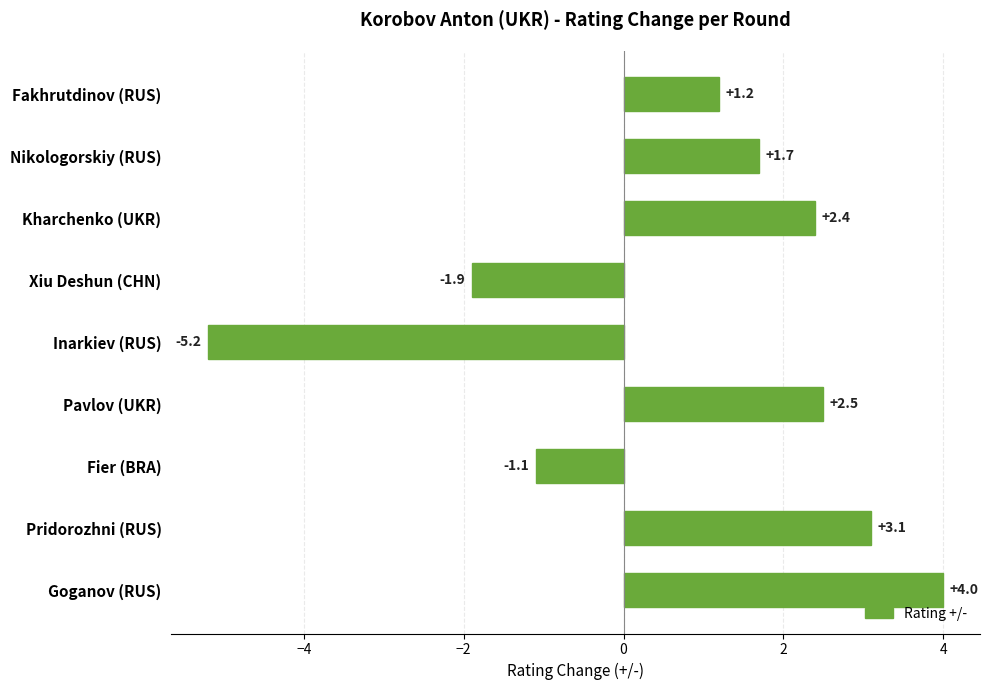

How many positive values are there?

6